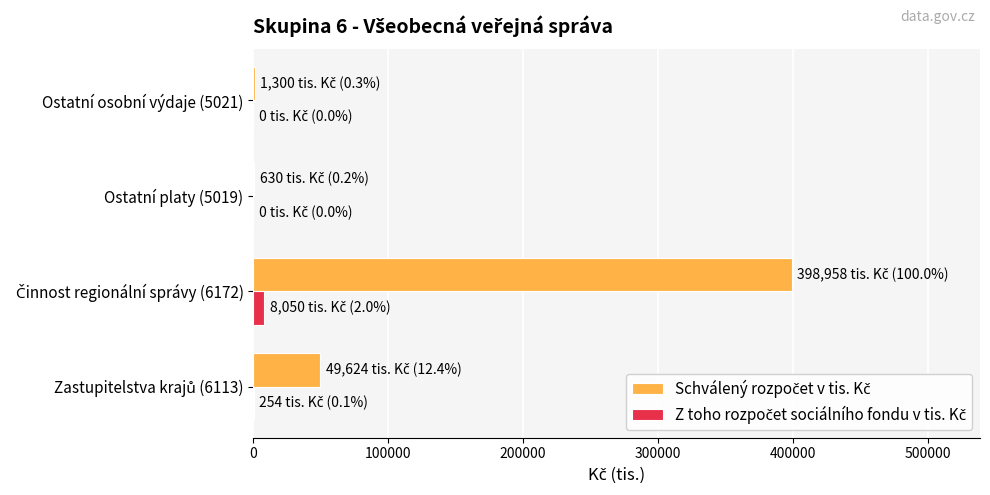

What is the greatest value displayed?

398958